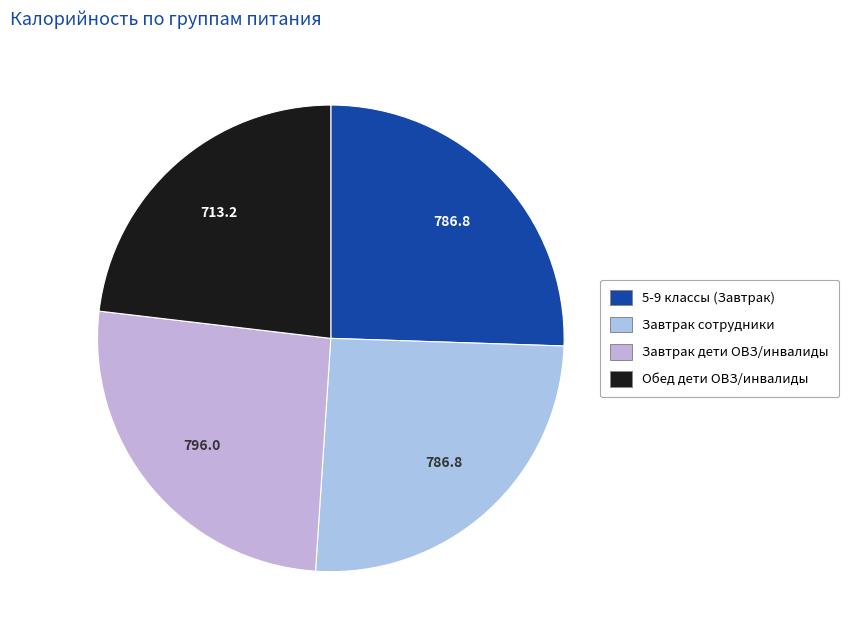

How many segments does this pie chart have?

4